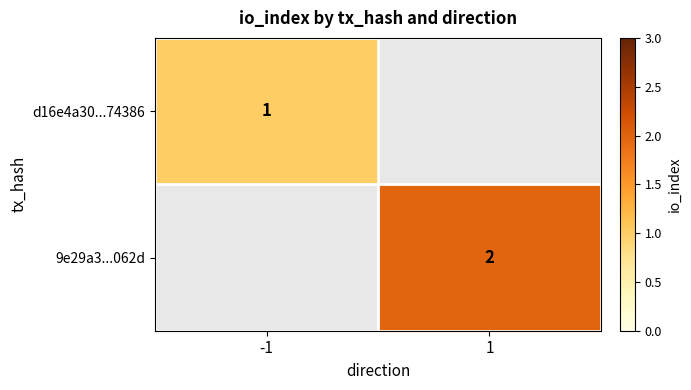

Is it true that 9e29a3...062d equals 3 at 1?

False